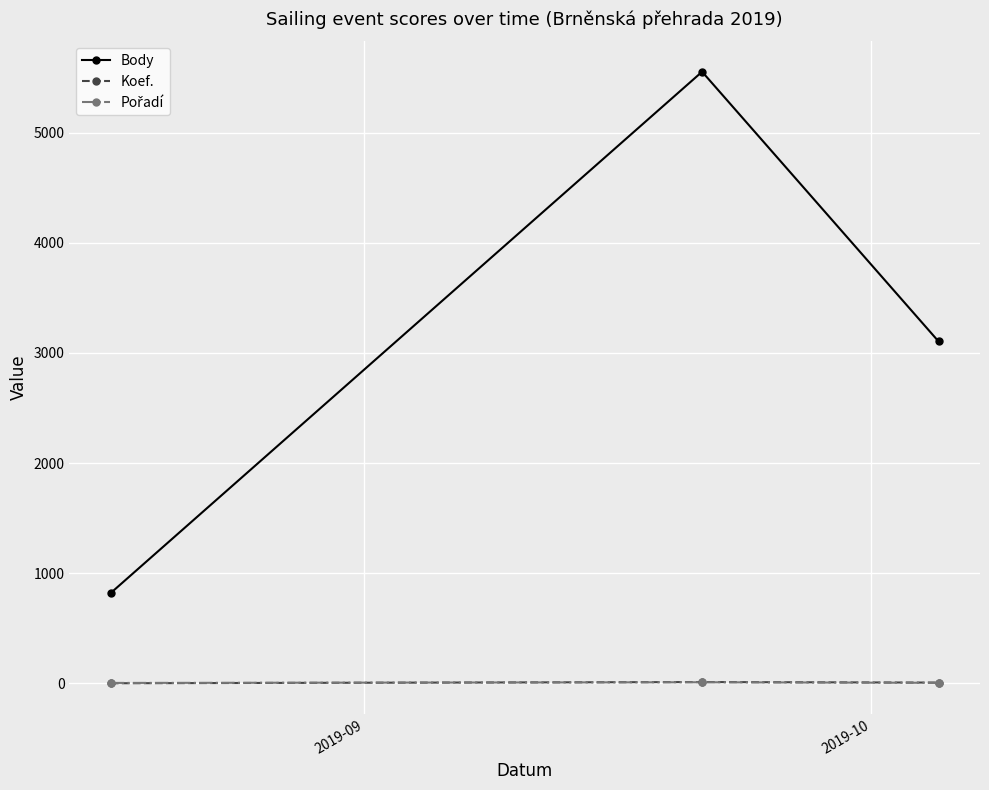

At how many categories does at least one series exceed 656?

3